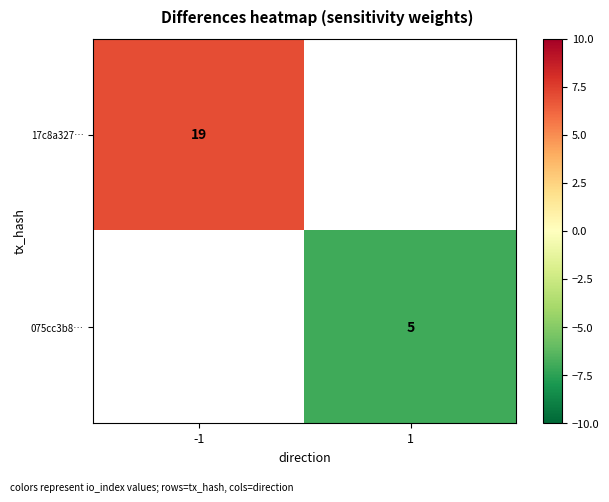

The 075cc3b8… series shows 5 at 1. True or false?

True